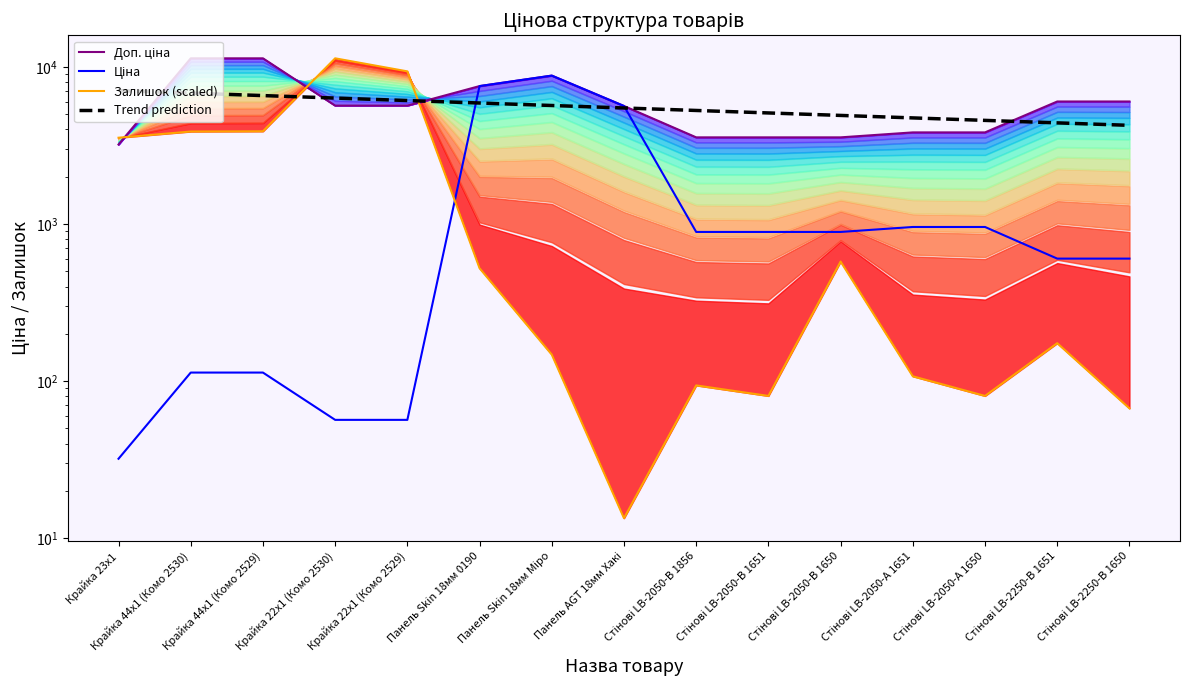

How many data points in Ціна are less than 889?

7